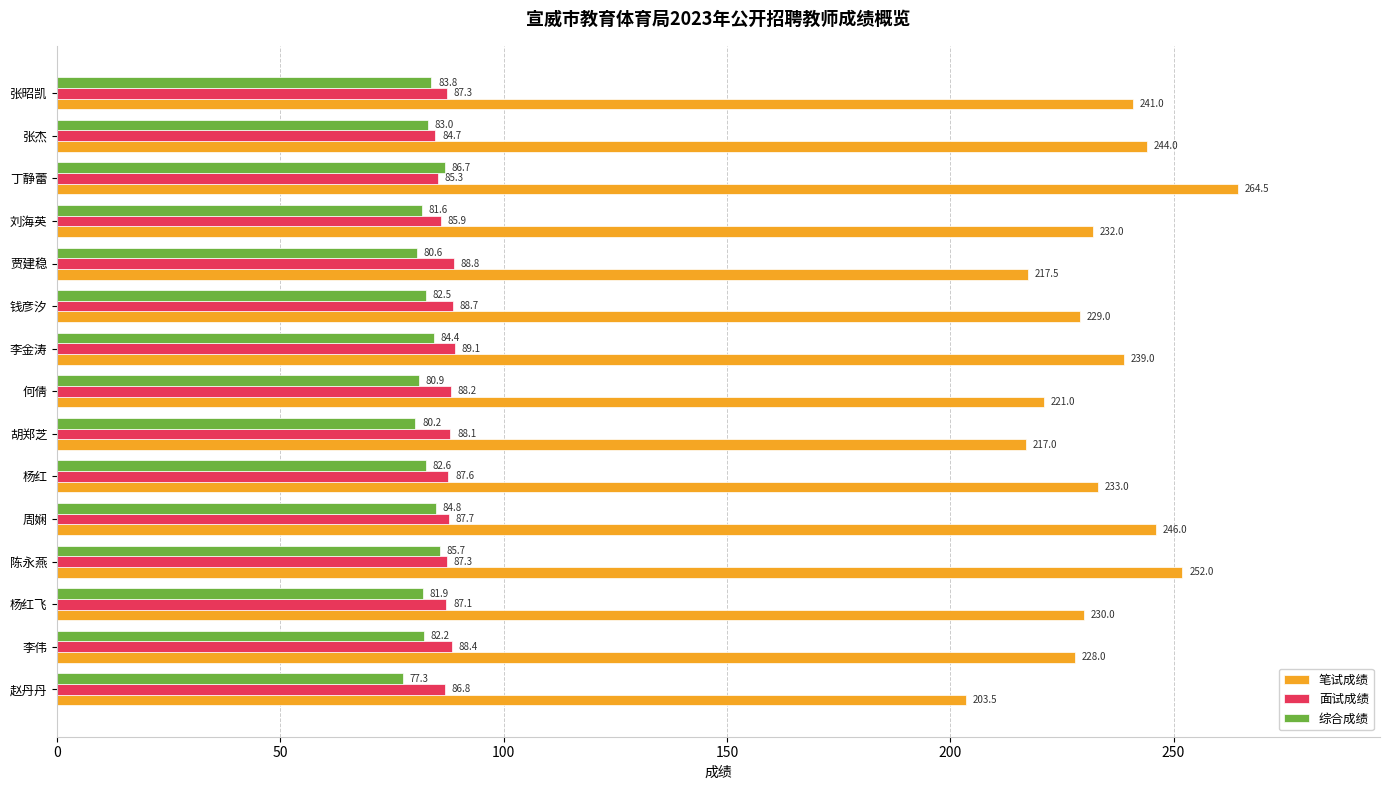

What is the sum of the 综合成绩 values at 李金涛 and 胡郑芝?

164.6